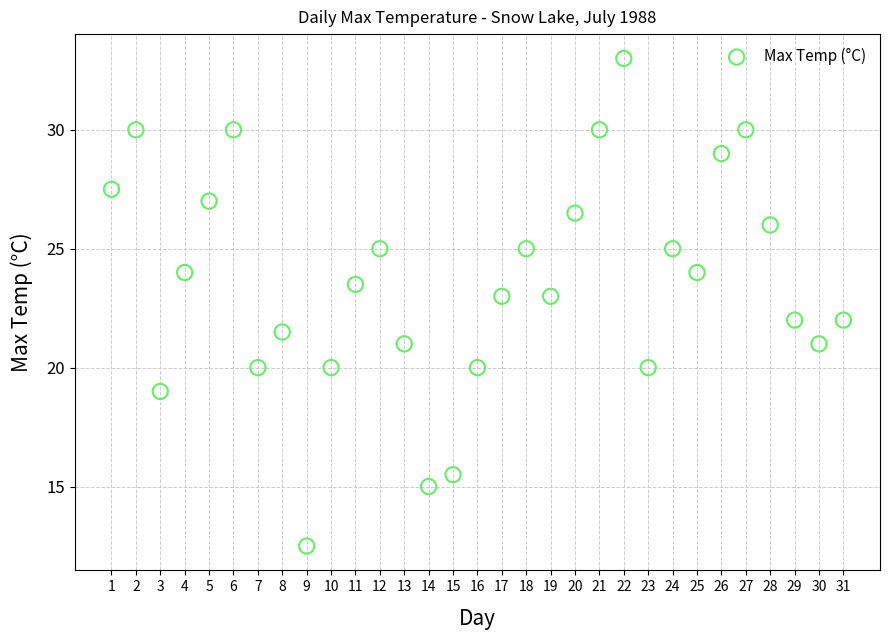

What is the range of X values (max minus min)?

30.0